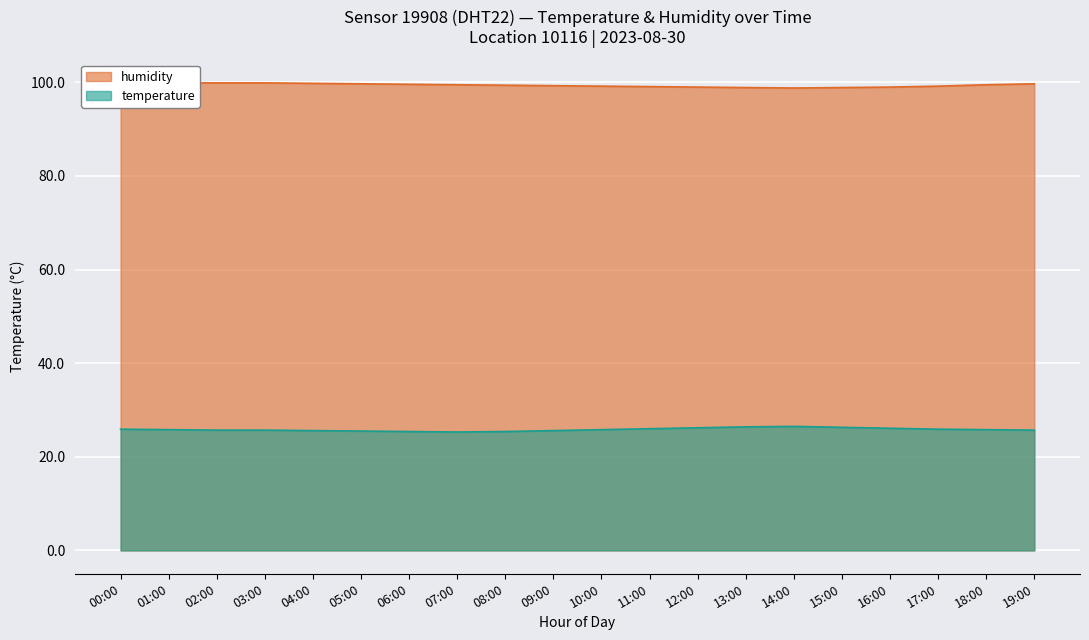

What position from the right is 04:00?

16